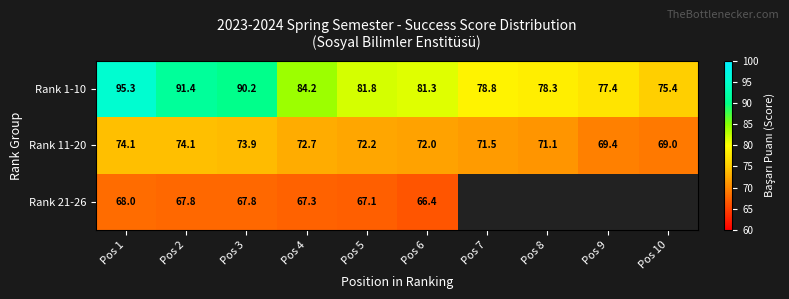

Rank the categories by Rank 1-10 value from lowest to highest.

Pos 10, Pos 9, Pos 8, Pos 7, Pos 6, Pos 5, Pos 4, Pos 3, Pos 2, Pos 1